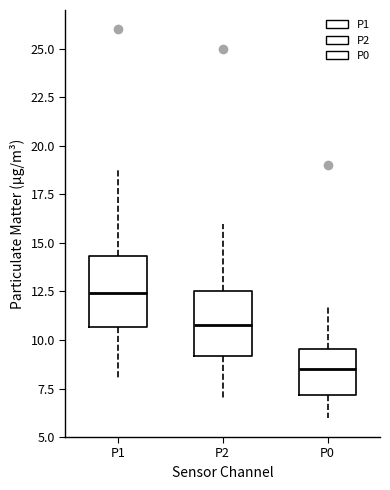

Which box has the lowest median line?

P0